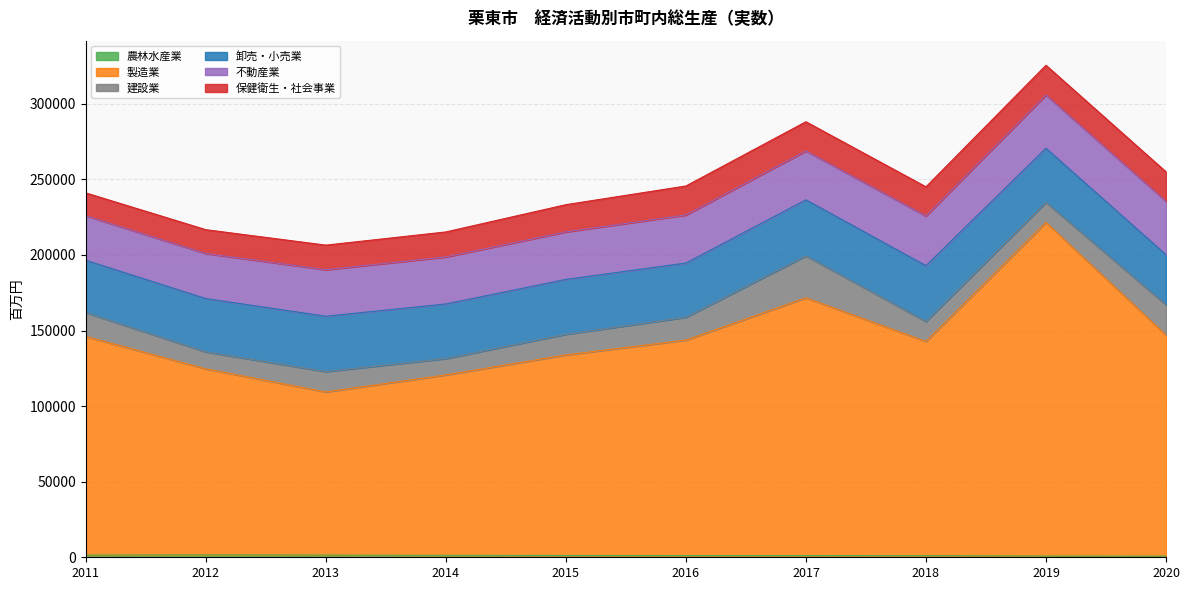

Reading left to right, what are all the values shown in this chart?

農林水産業: 1423	1561	1447	1299	1188	1142	1151	1079	804	766
製造業: 144694	123108	107938	119342	132686	142548	170532	141714	220793	146244
建設業: 15757	11219	13472	10819	13664	15123	27711	13205	13253	20025
卸売・小売業: 34624	35293	36622	36136	36306	35857	37123	36935	35807	33128
不動産業: 29492	29809	30795	31121	31453	31792	32364	32871	35181	35323
保健衛生・社会事業: 15098	15768	16254	16546	18001	19203	19277	19300	19697	19536